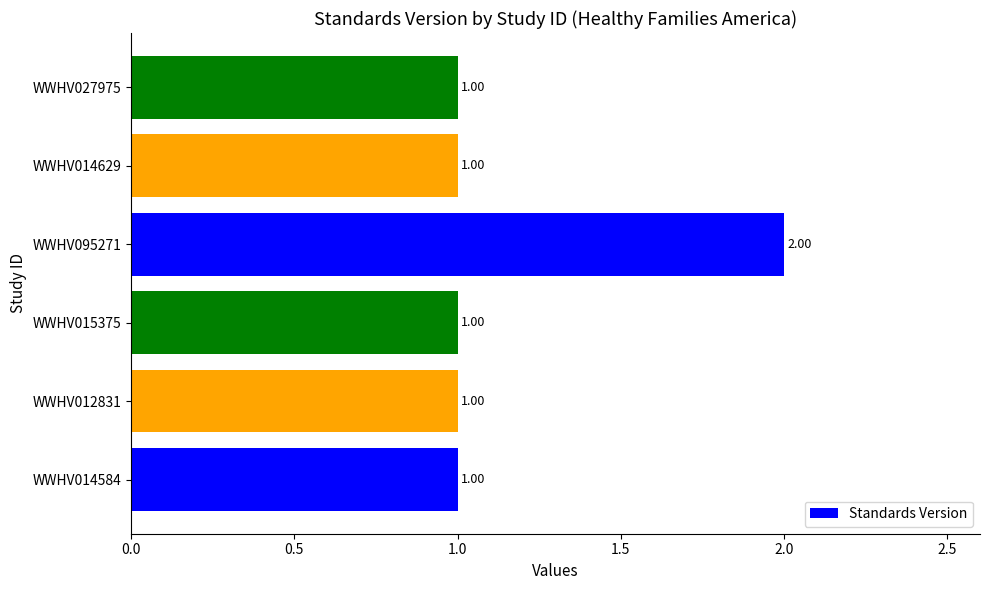

Which has a higher value, WWHV027975 or WWHV095271?

WWHV095271